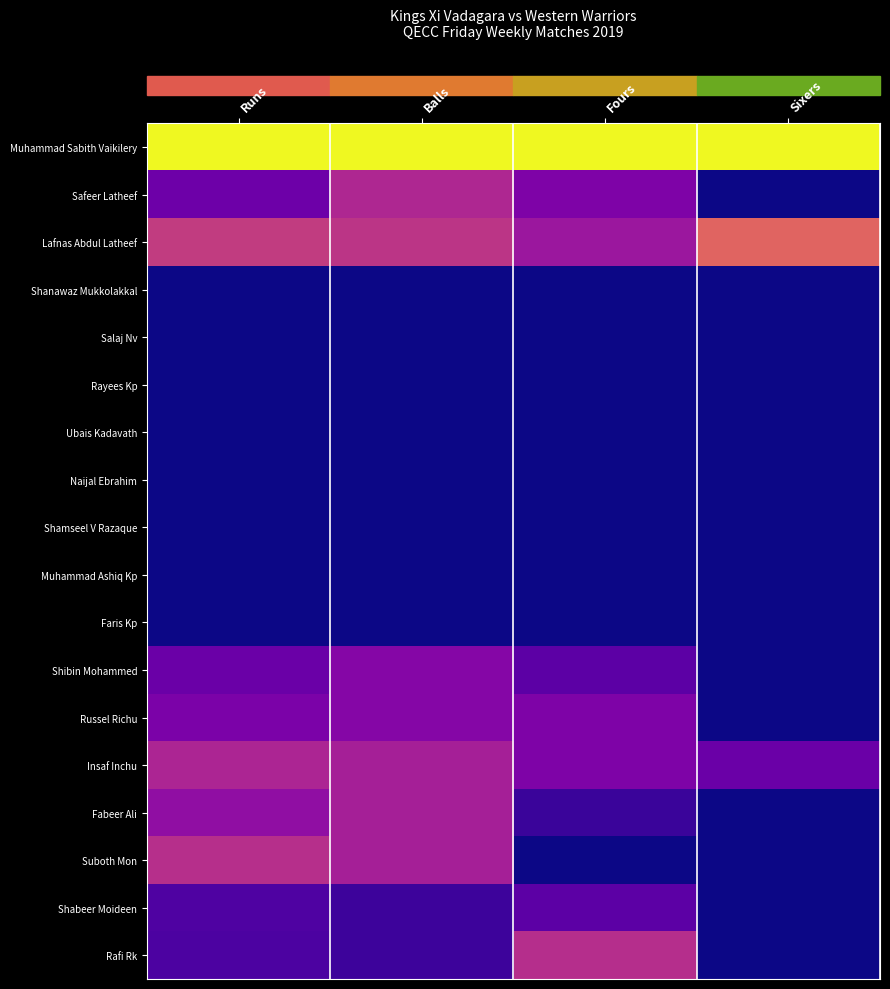

What is the spread (max minus min) of values at Runs?

1.0